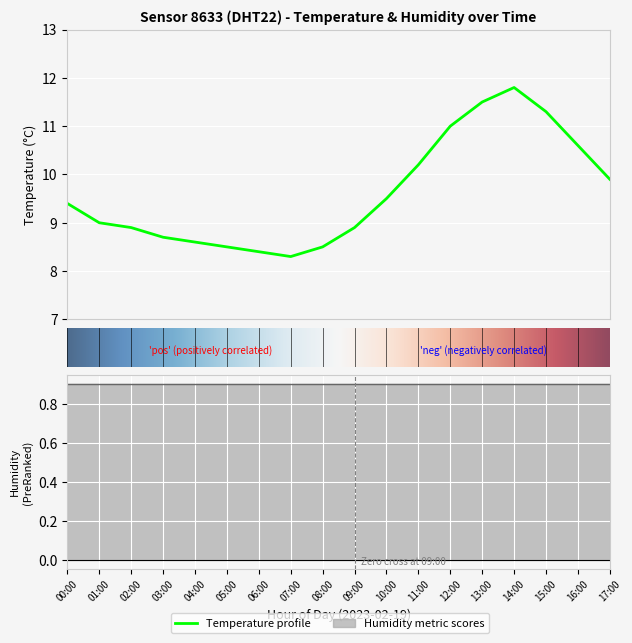

Is this an area chart (filled region under the line)?

No